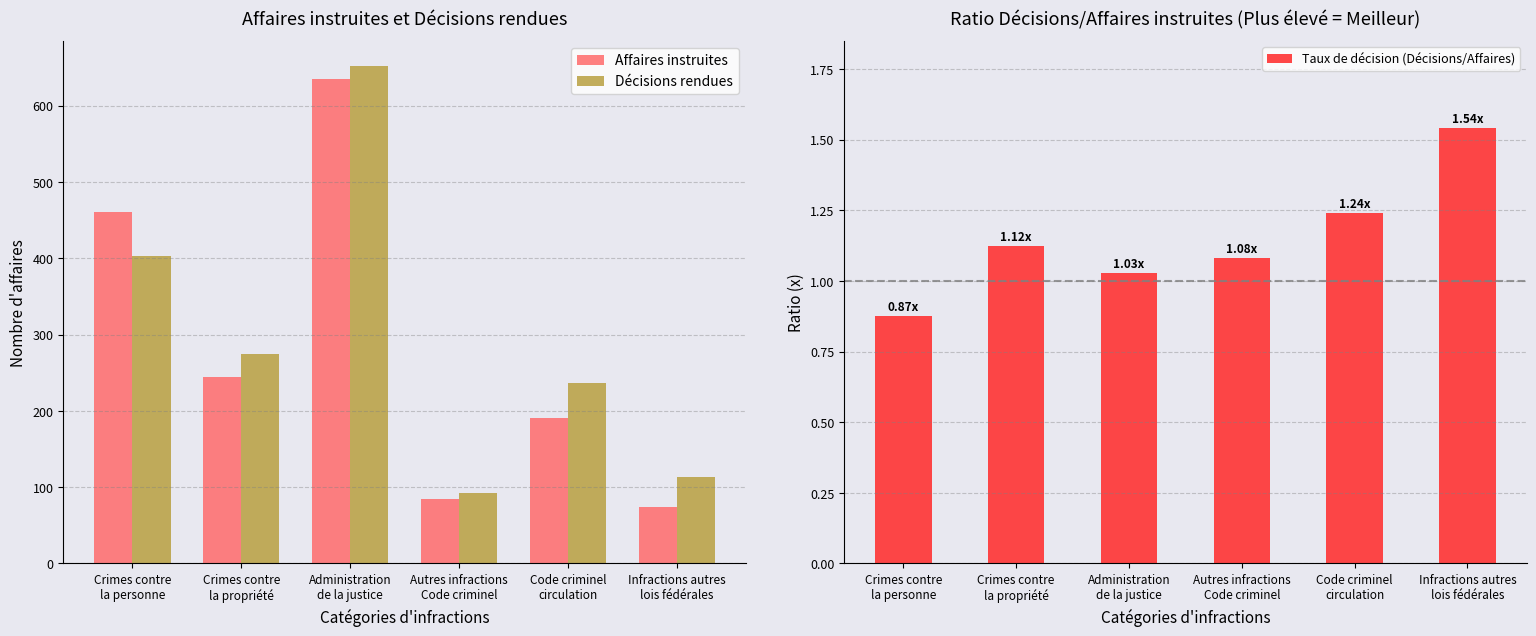

Rank the categories by Taux de décision (Décisions/Affaires) value from highest to lowest.

Infractions autres
lois fédérales, Code criminel
circulation, Crimes contre
la propriété, Autres infractions
Code criminel, Administration
de la justice, Crimes contre
la personne